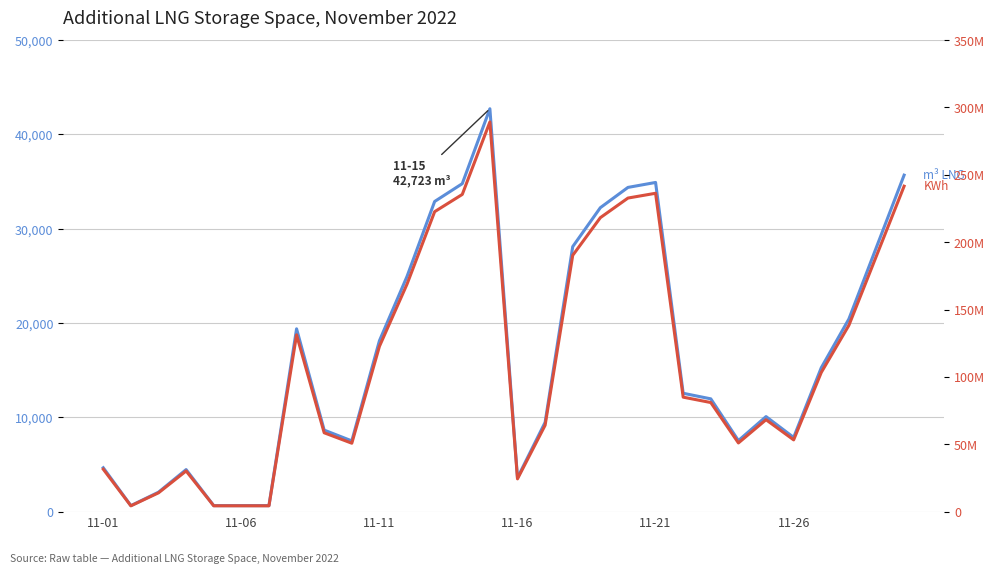

At 17, list the series in order from smallest to largest.

Additional LNG Storage Space (m3 LNG), Additional LNG Storage Space (KWh)